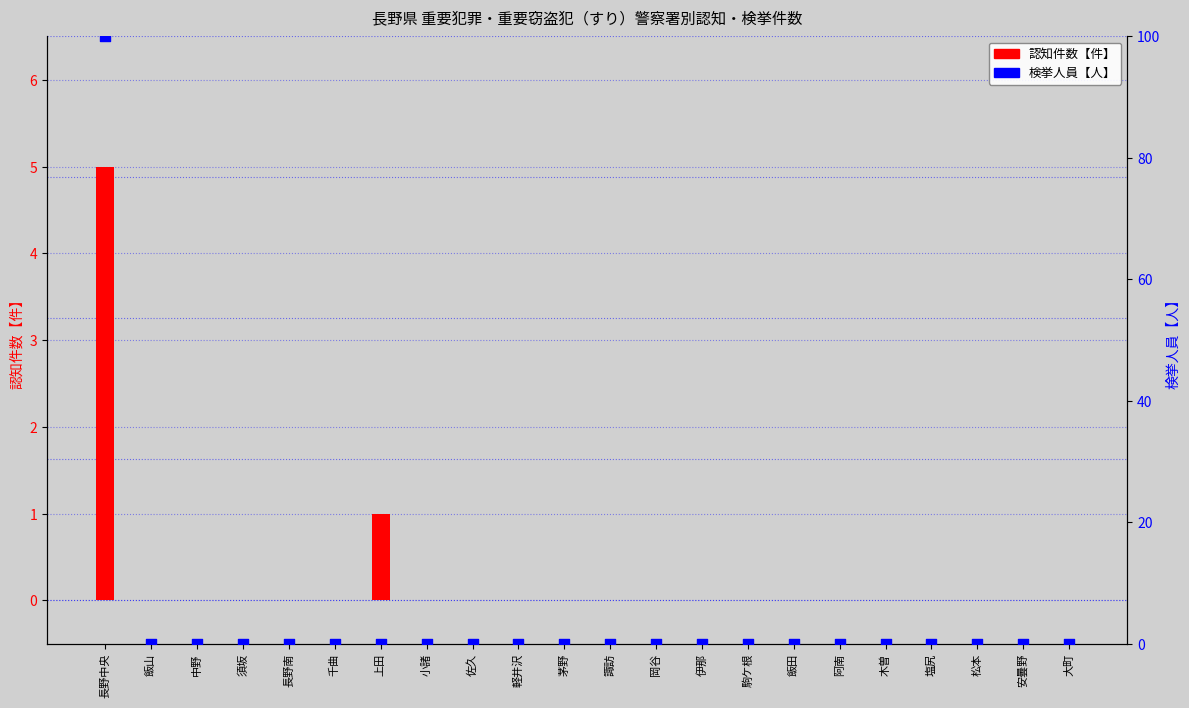

What are all the series names shown in the legend?

認知件数【件】, 検挙人員【人】